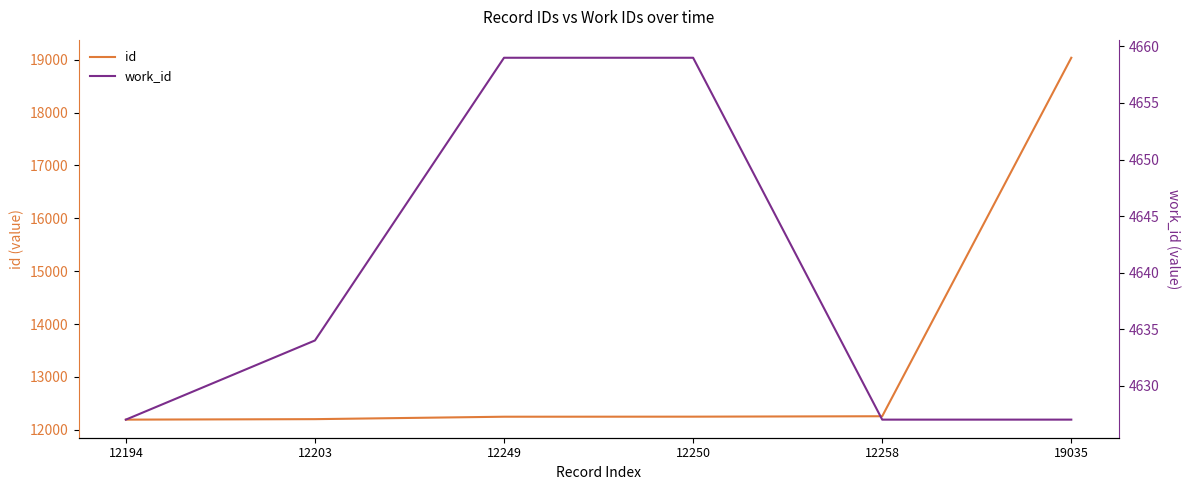

True or false: id and work_id cross at least once.

False